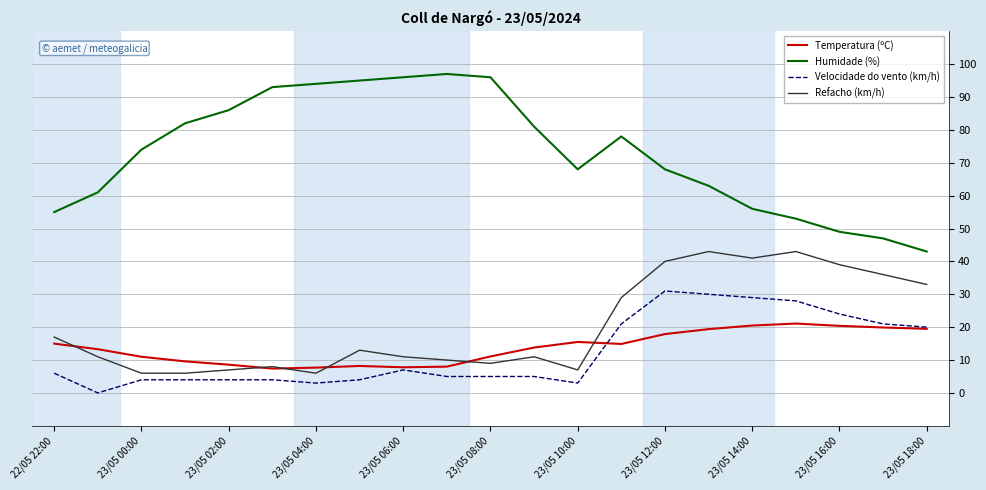

True or false: Velocidade do vento (km/h) and Humidade (%) intersect in this chart.

False